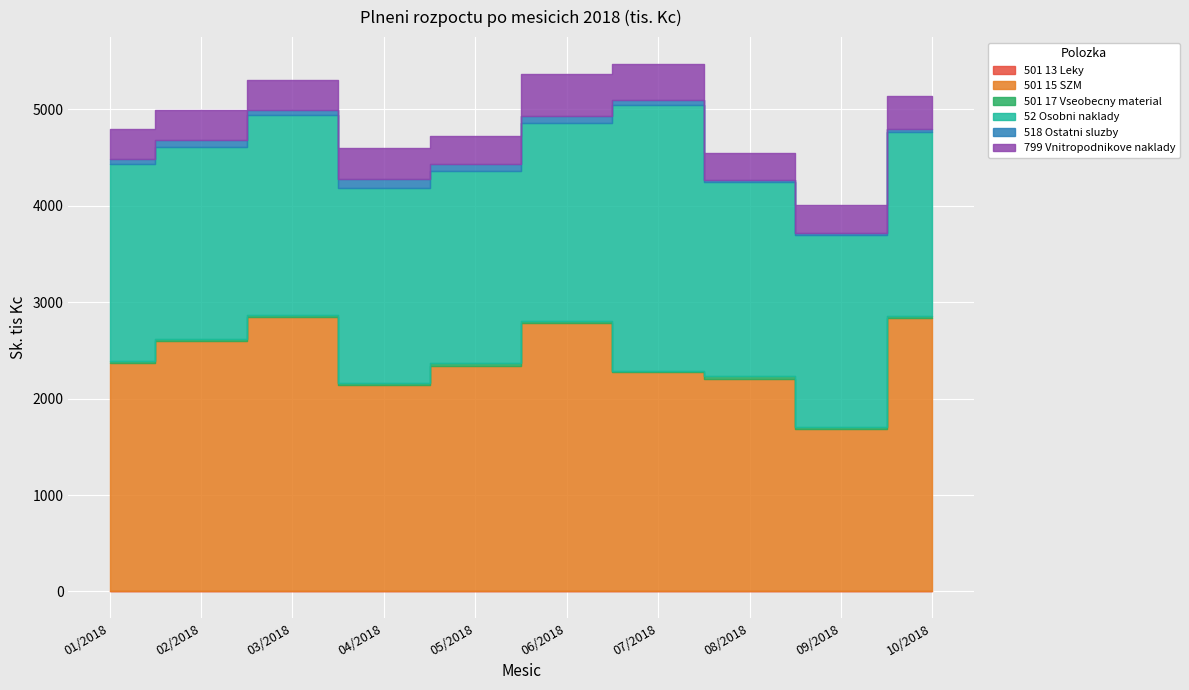

Between 06/2018 and 03/2018, which is larger?

03/2018